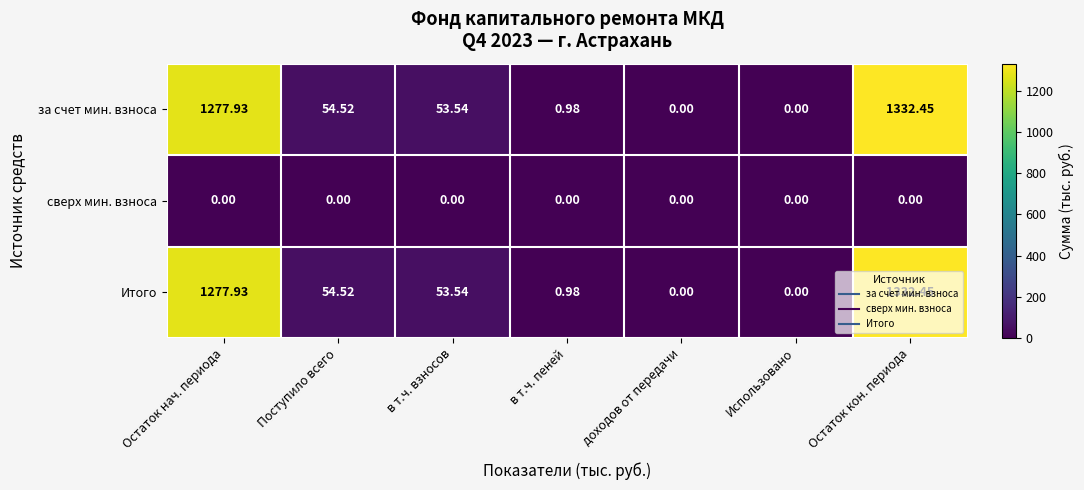

How many series are shown in this chart?

3